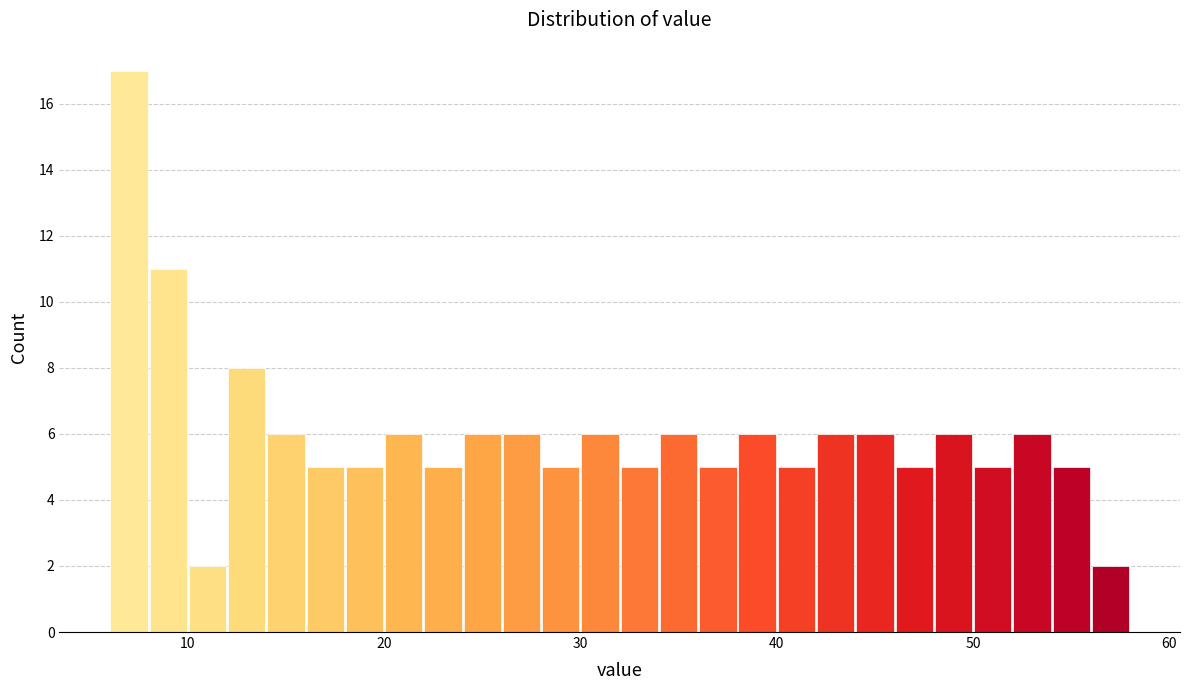

Read against the x-axis, roughly where is the centre of the tallest bar?

7